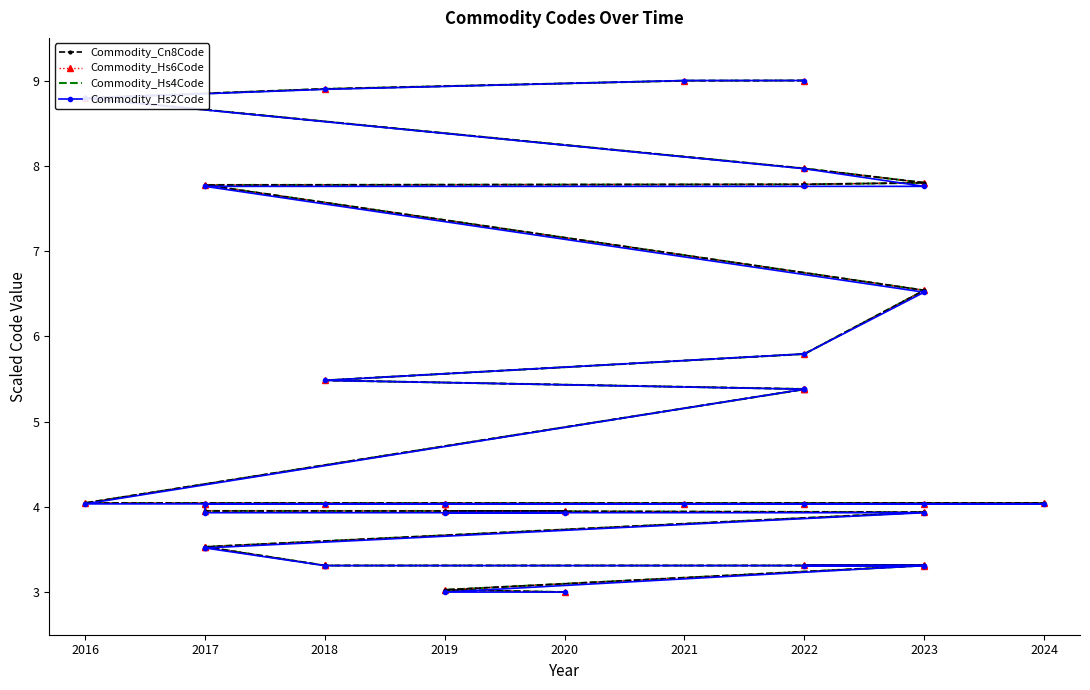

True or false: Commodity_Cn8Code has a value of 1.6 at 2018.

False